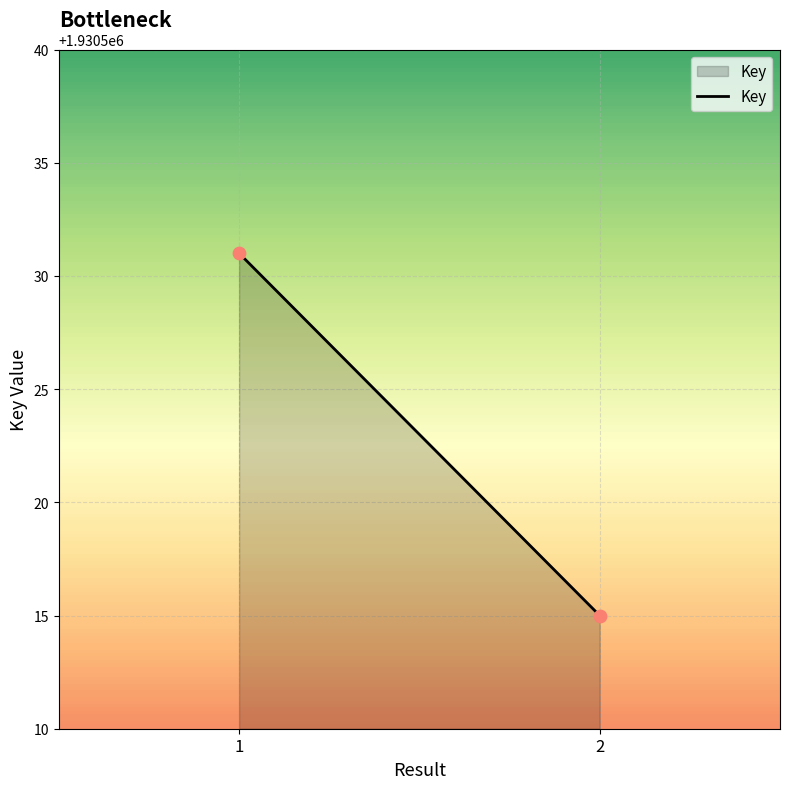

What is the range of Y values (max minus min)?

16